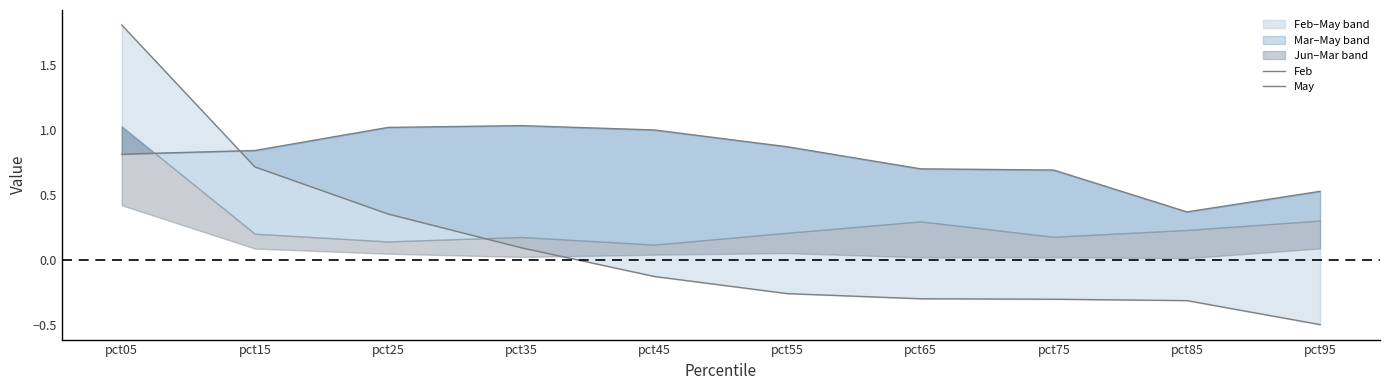

Which series has the widest spread of values?

Feb